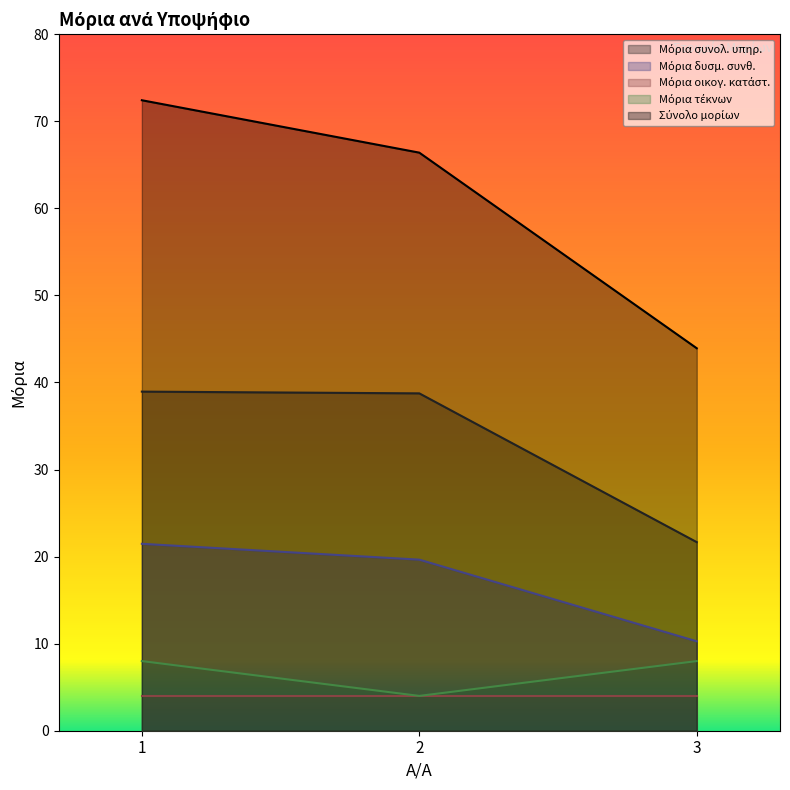

Does the chart have visible grid lines?

No